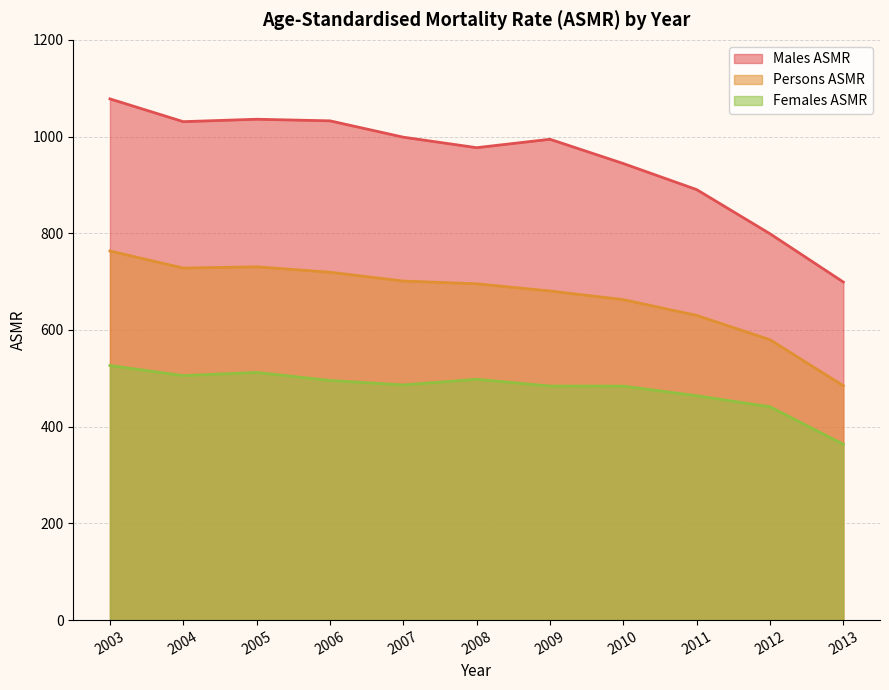

How many values in the Males ASMR series exceed 994?

6